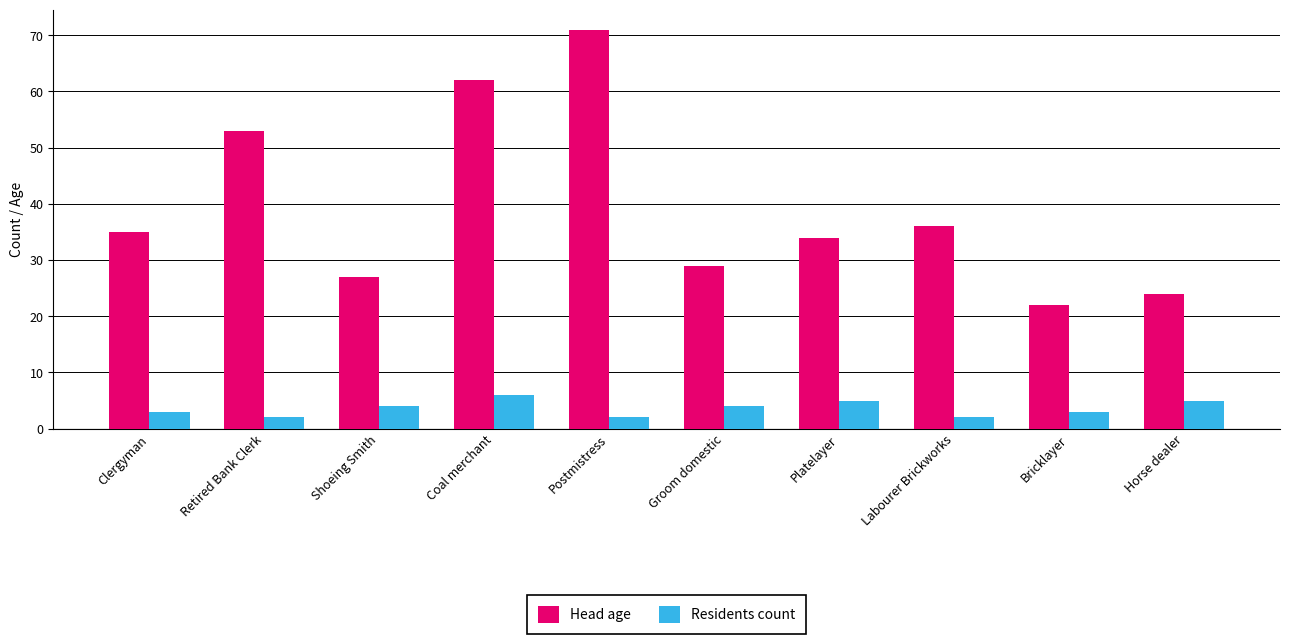

How many bars are there in total?

20